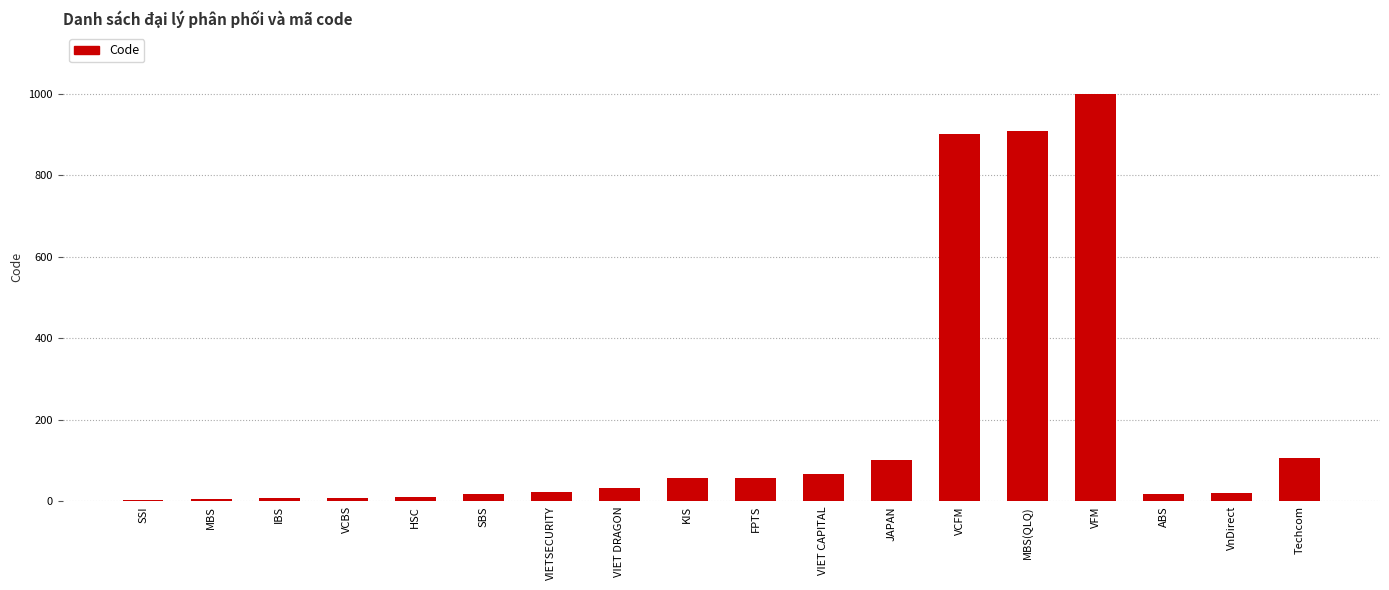

What is the change in value from KIS to VFM?

+942